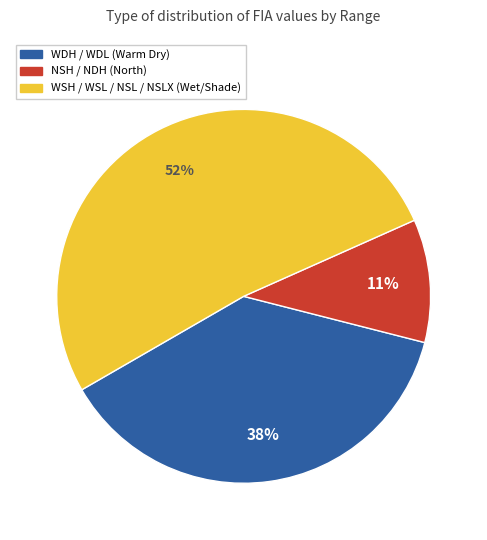

Is it true that NSH / NDH (North) is 22% of the pie?

False